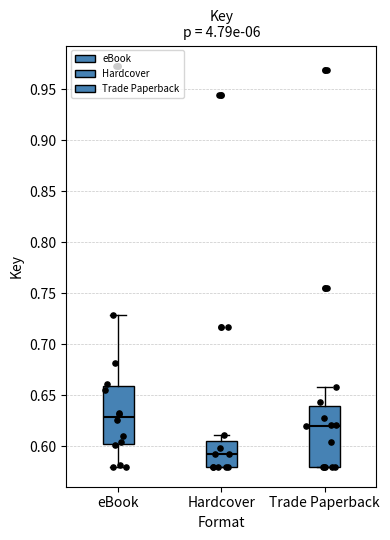

Which box's median line is the lowest?

Hardcover